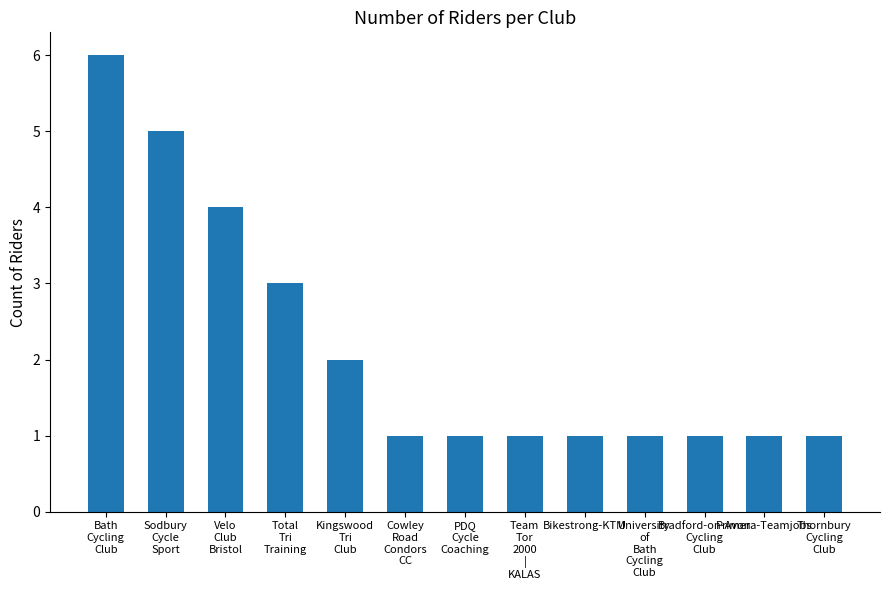

What position from the right is Thornbury
Cycling
Club?

1